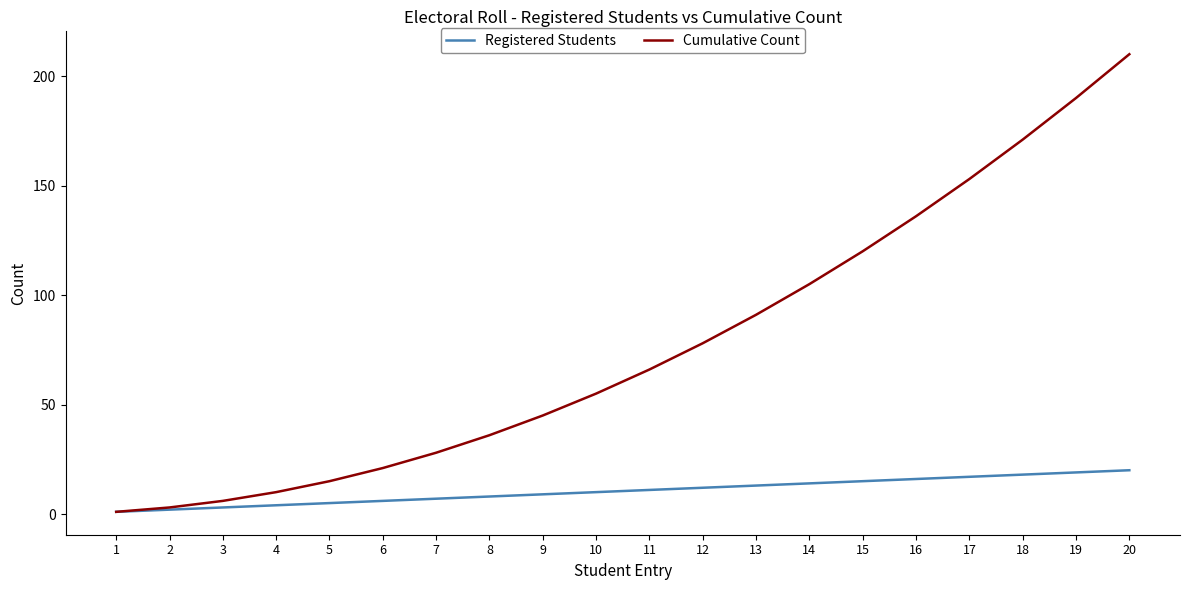

Reading right to left, what are all the values shown in this chart?

Registered Students: 20=20	19=19	18=18	17=17	16=16	15=15	14=14	13=13	12=12	11=11	10=10	9=9	8=8	7=7	6=6	5=5	4=4	3=3	2=2	1=1
Cumulative Count: 20=210	19=190	18=171	17=153	16=136	15=120	14=105	13=91	12=78	11=66	10=55	9=45	8=36	7=28	6=21	5=15	4=10	3=6	2=3	1=1